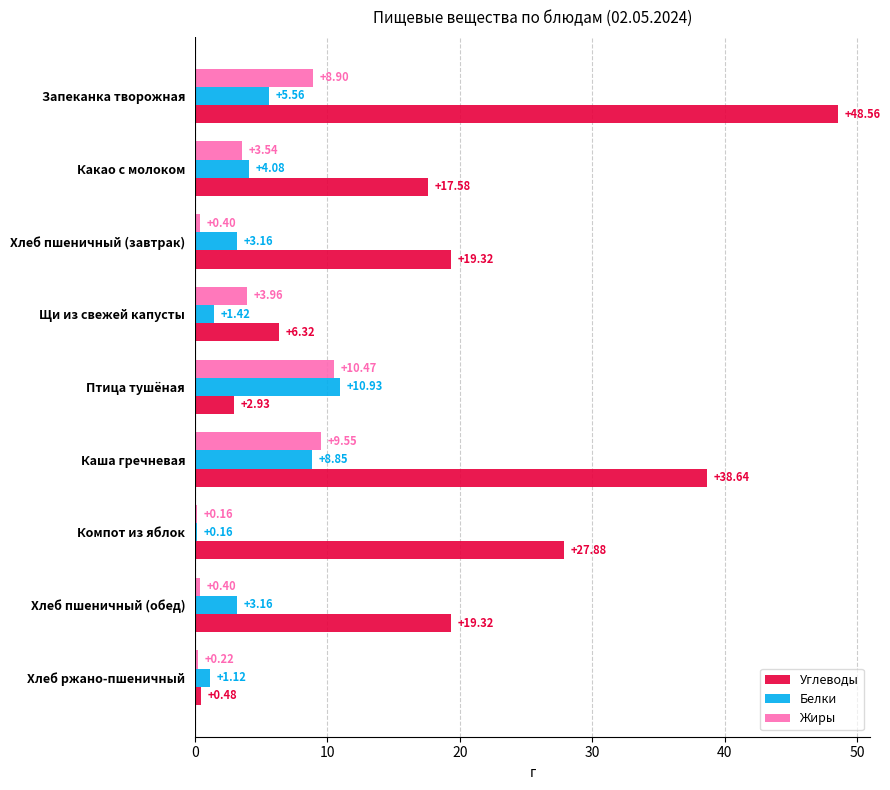

What is the sum of all Углеводы values?

181.0